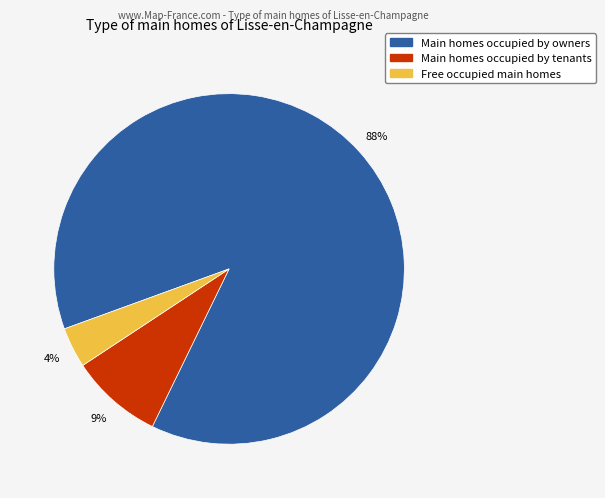

How many segments does this pie chart have?

3